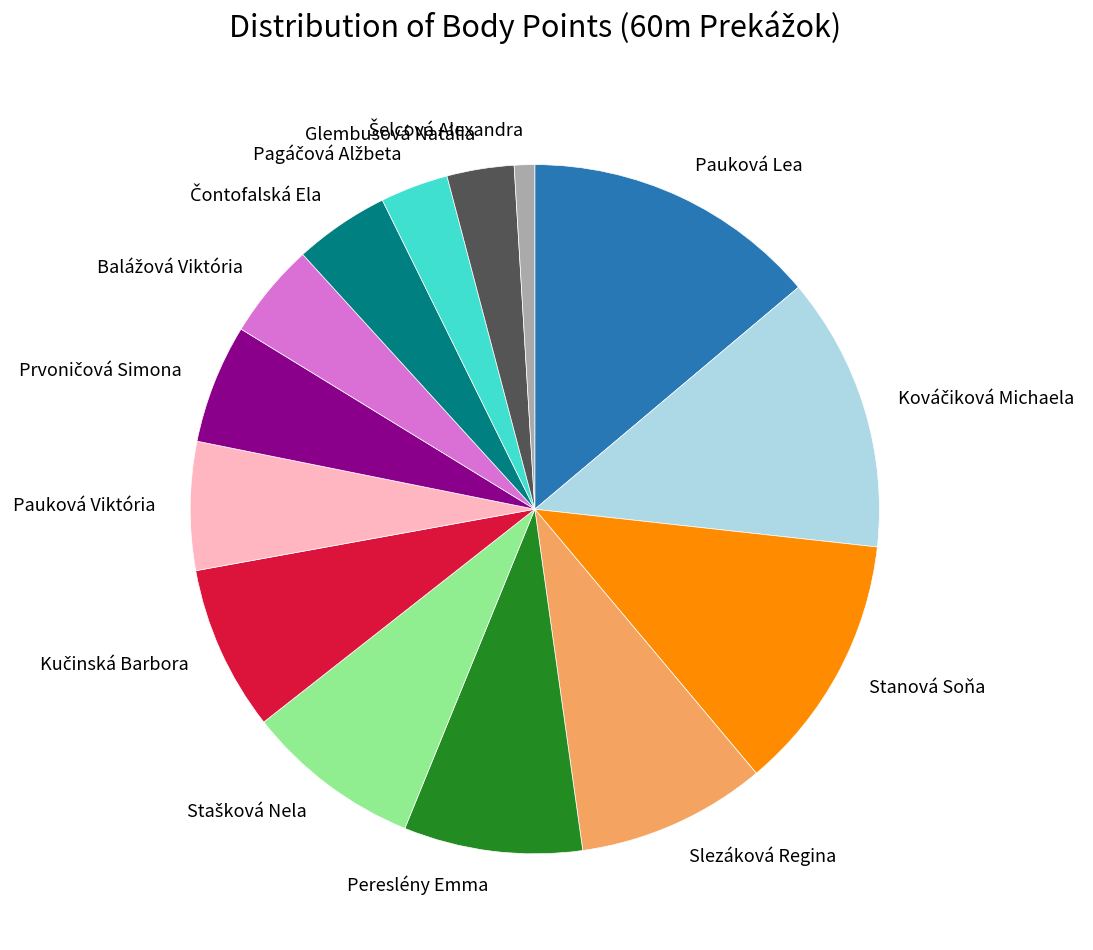

Is there any slice that represents more than half of the pie?

No